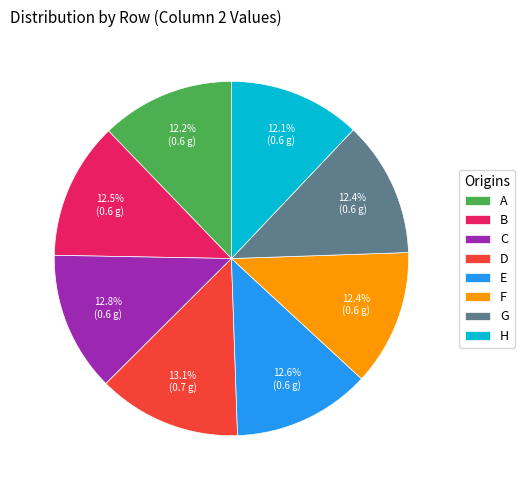

How much of the chart is everything except E?

87.4%